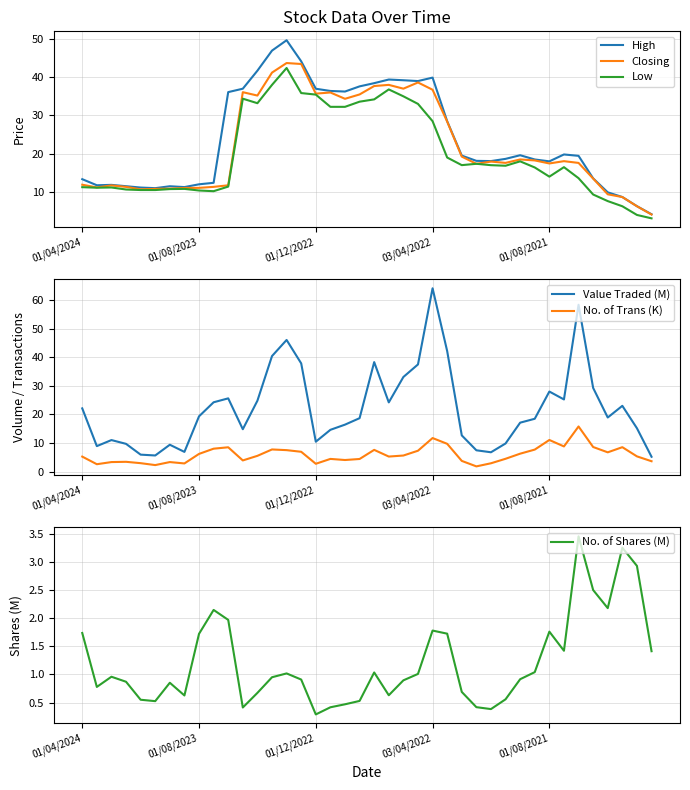

What is the maximum value for High?

49.7